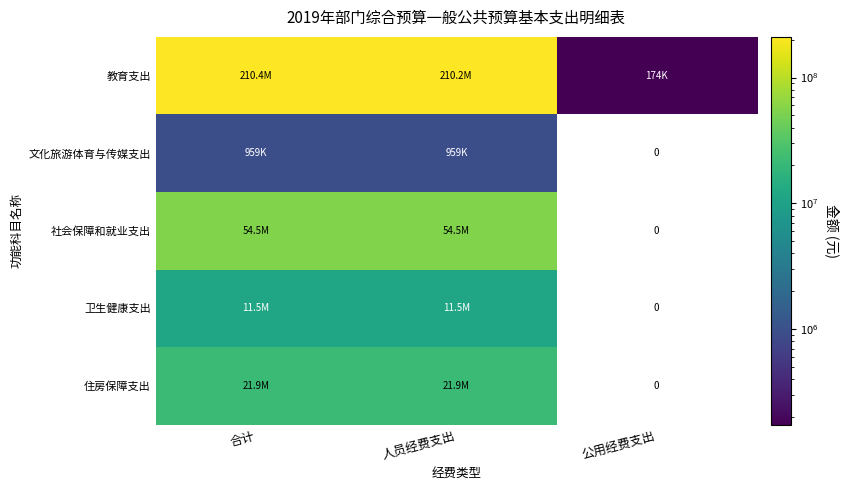

What is the greatest value displayed?

210406223